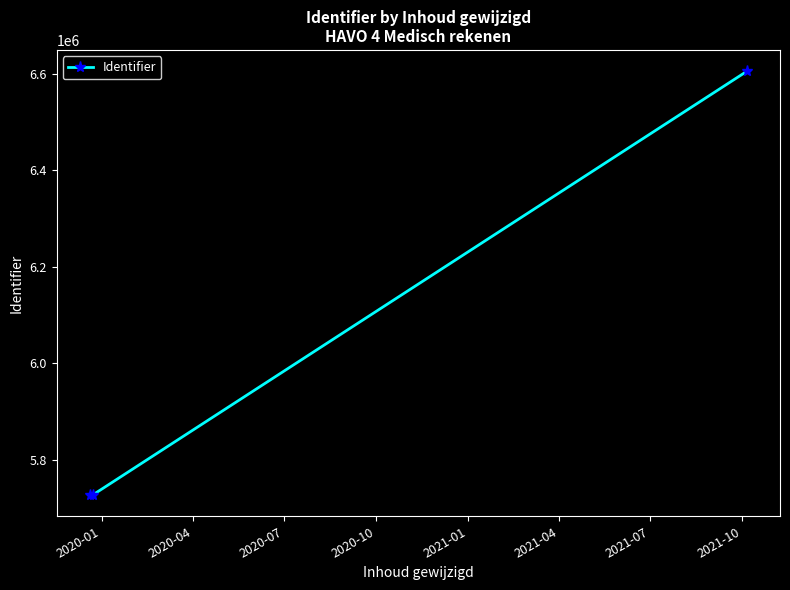

What is the minimum value shown in the chart?

5726759.0